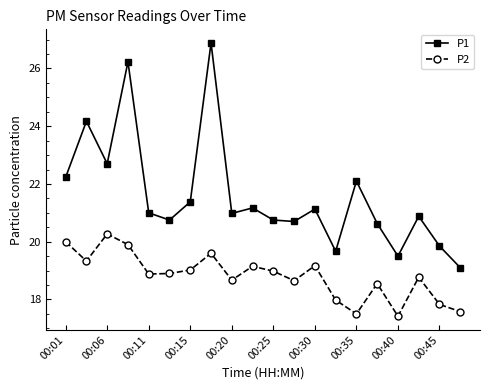

Which series has the largest range (max minus min)?

P1